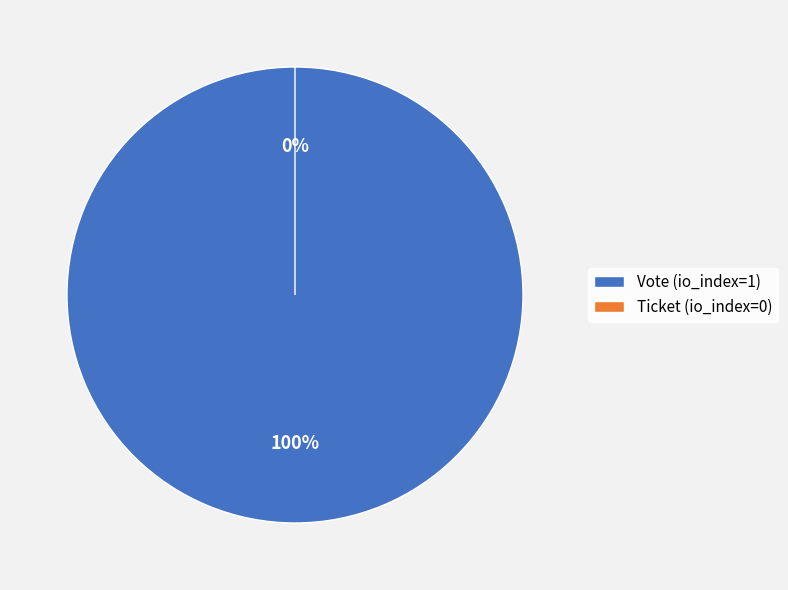

How many segments does this pie chart have?

2